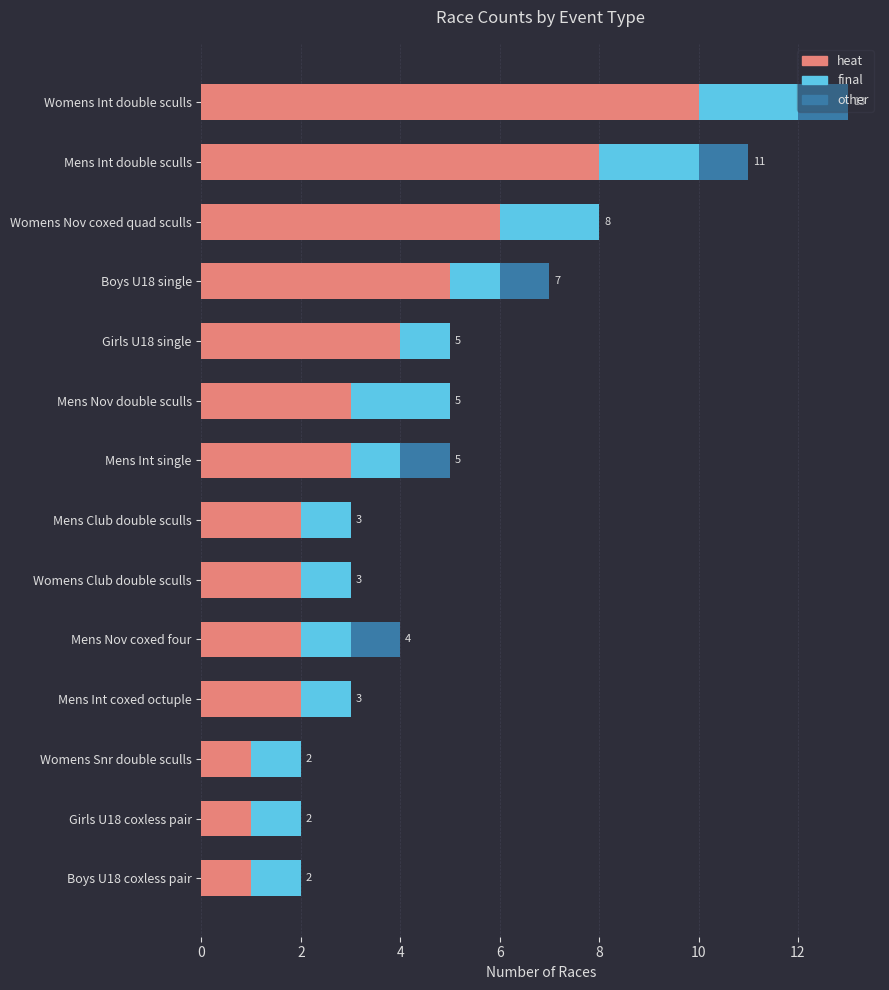

The value of heat at Mens Int double sculls is 12. True or false?

False